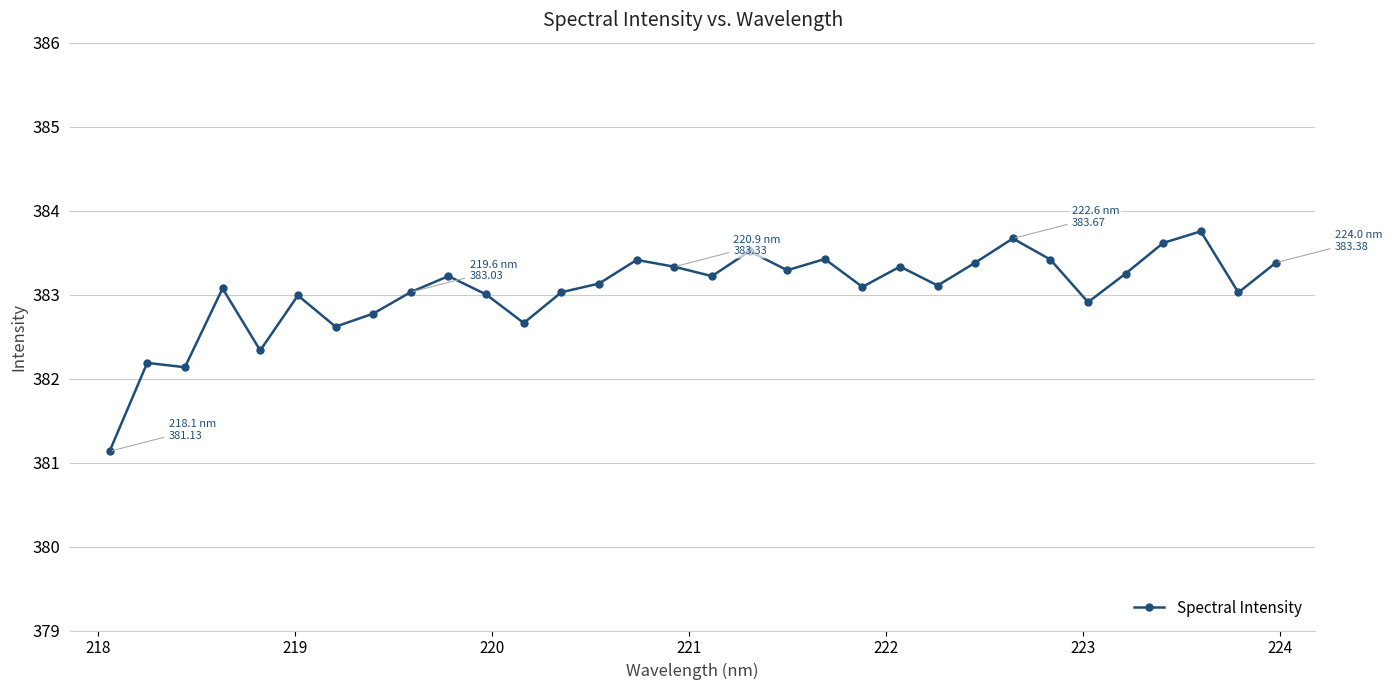

True or false: the data has more than 1 interior local peaks.

True